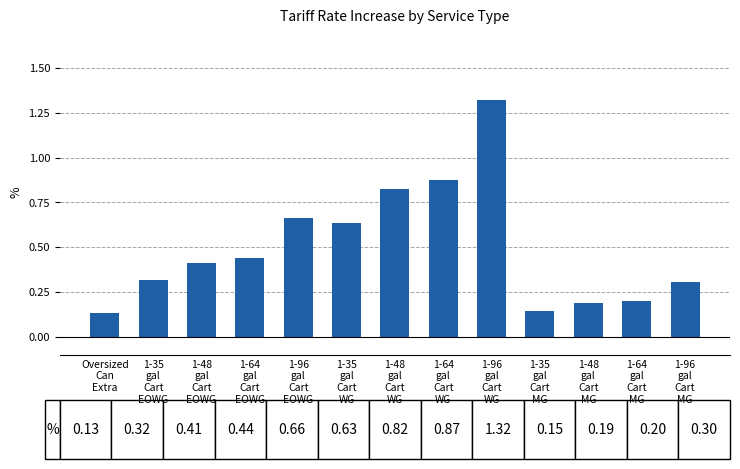

What is the change in value from 1-48
gal
Cart
WG to 1-96
gal
Cart
WG?

+0.5